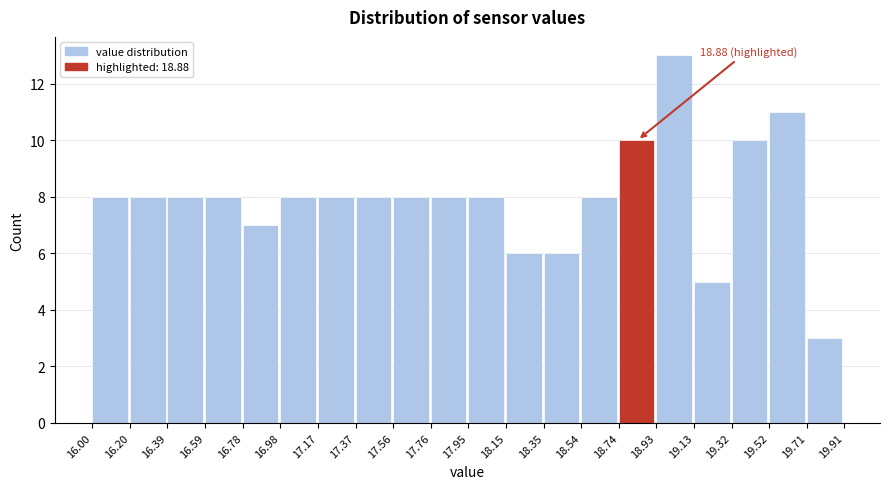

Over which range of the x-axis is the bar tallest?

18.93 to 19.13